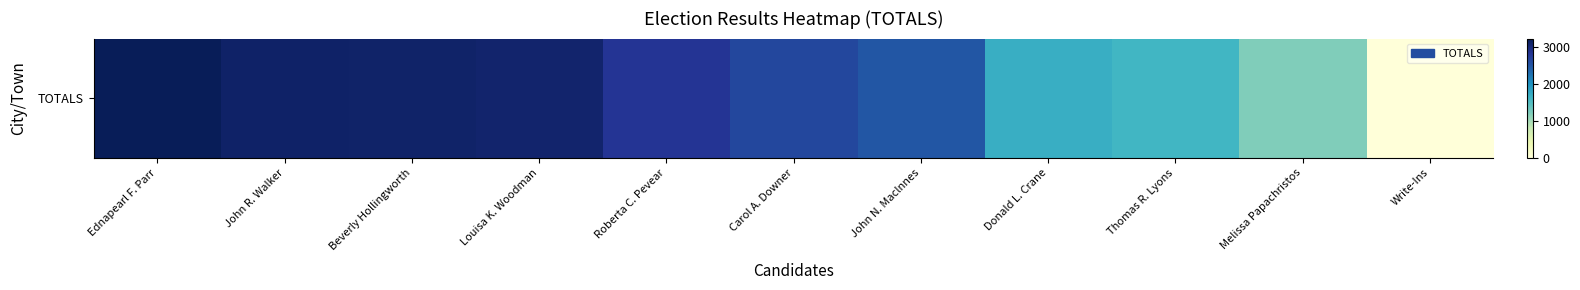

How many categories are shown in the chart?

11